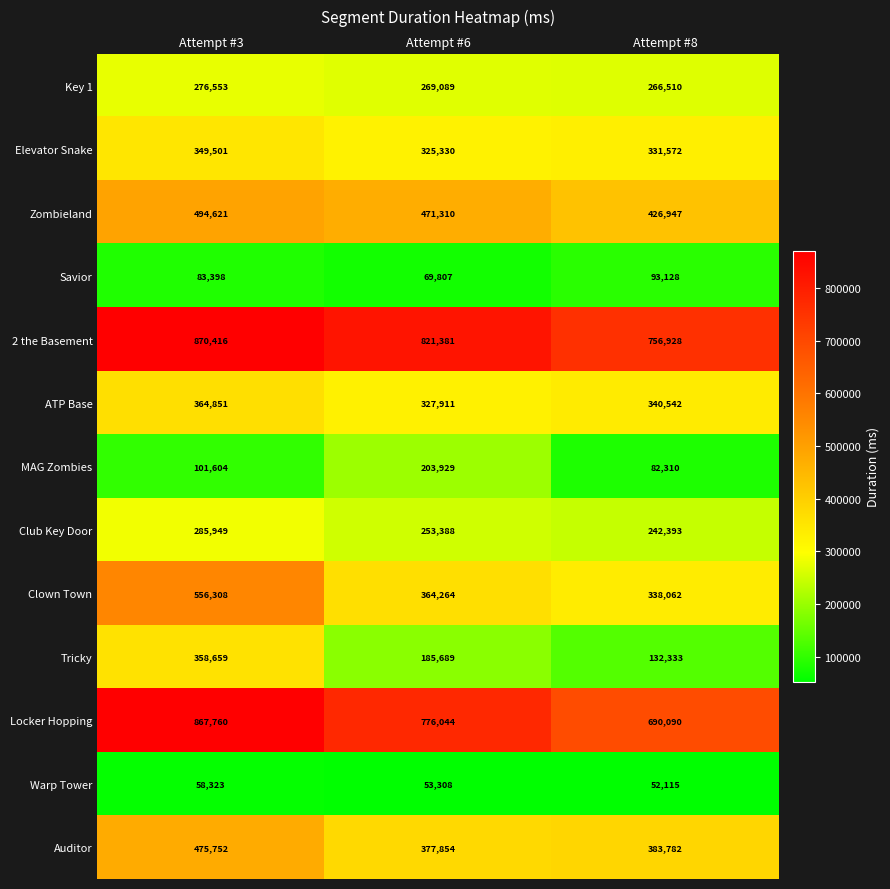

Where is Tricky nearest to the value 245496?

Attempt #6